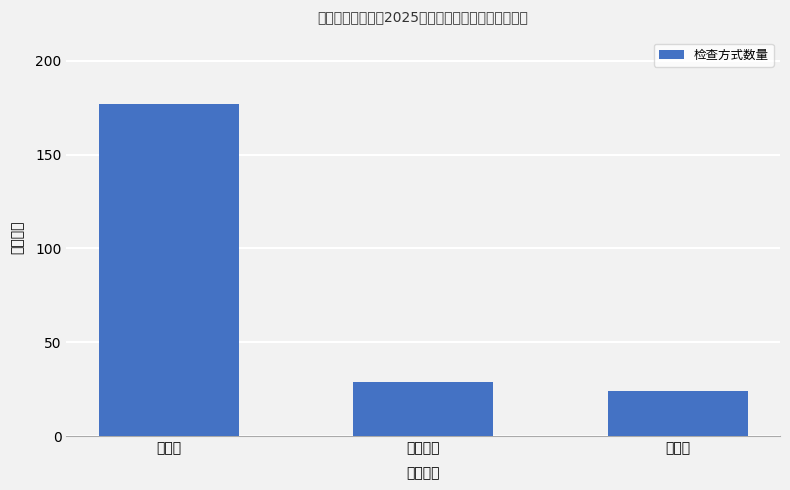

Rank the categories by value from highest to lowest.

双随机, 专项检查, 全覆盖